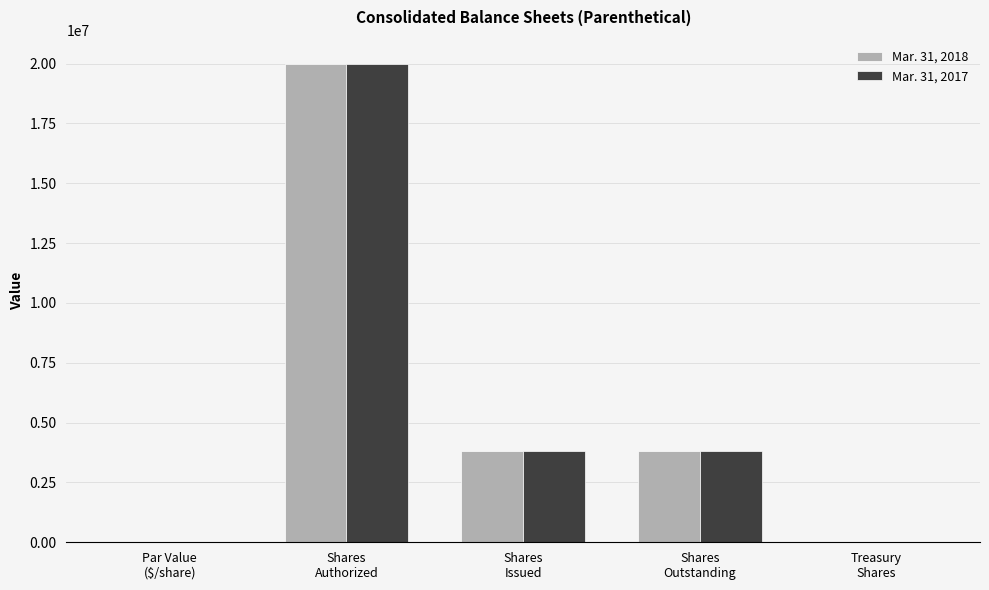

What is the sum of all Mar. 31, 2018 values?

27608797.0